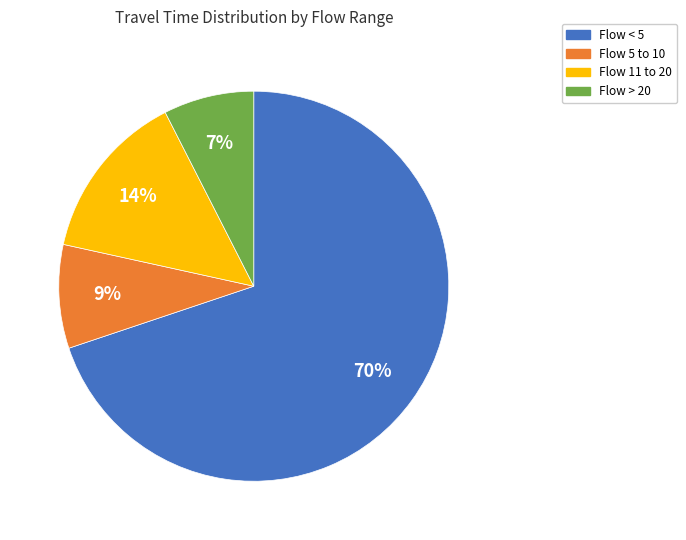

To the nearest percent, what is the average slice percentage?

25%